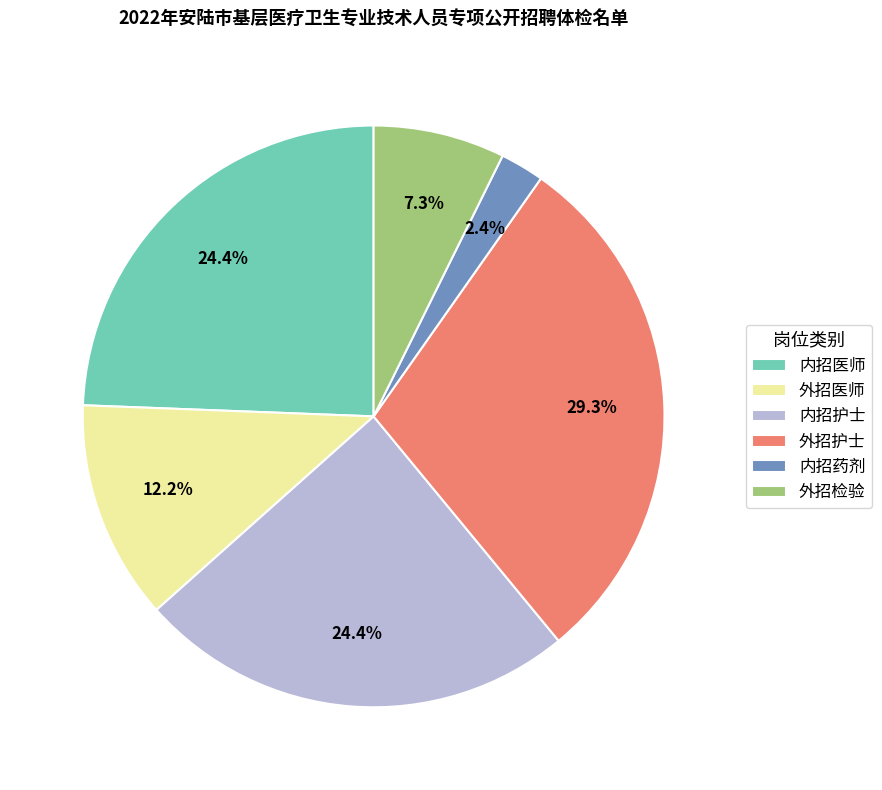

What is the ratio of the value at 内招护士 to the value at 外招护士?

0.8